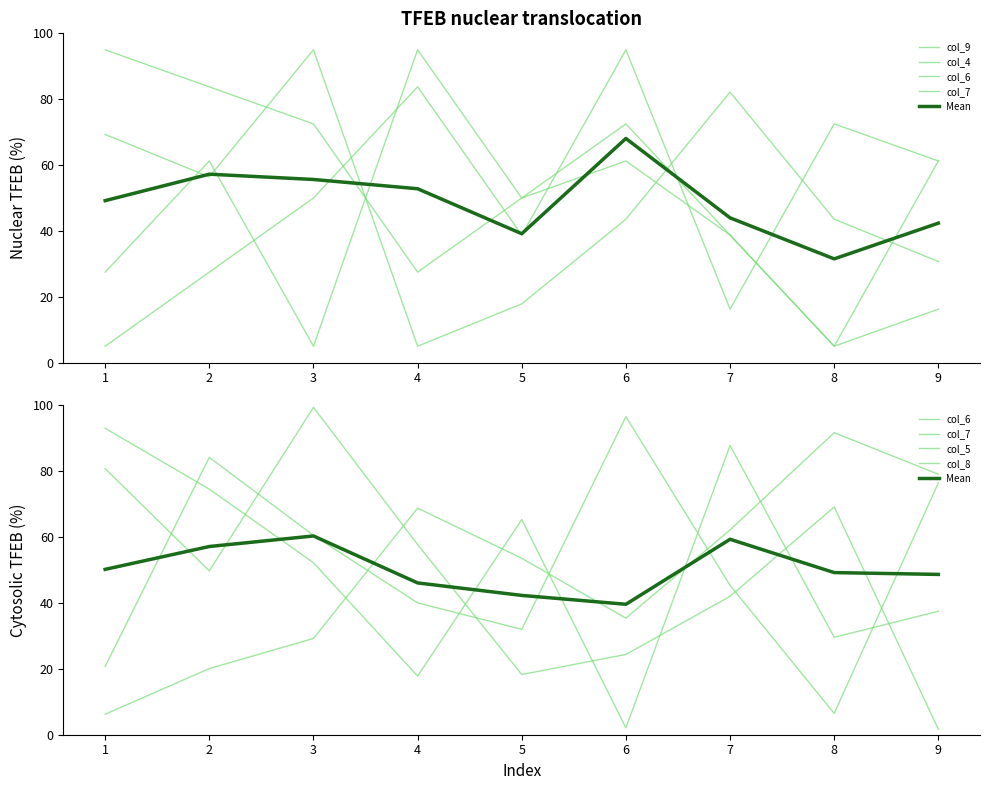

The value of col_7 at 7 is 10.2. True or false?

False